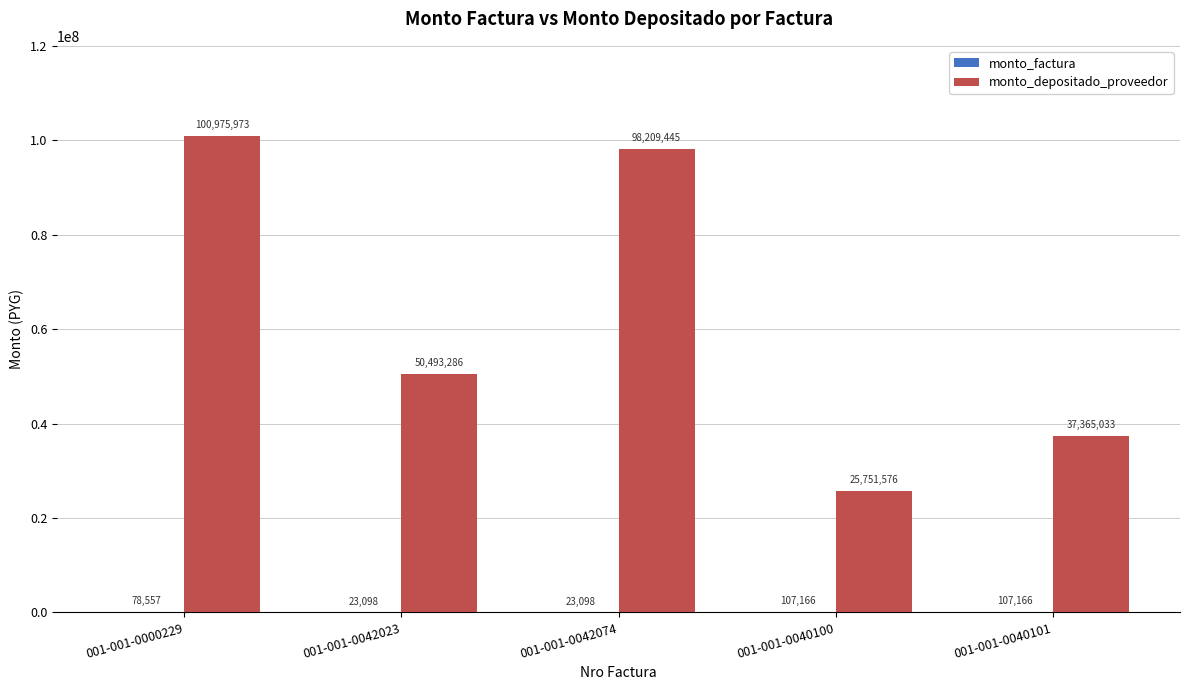

Which series has the largest total across all categories?

monto_depositado_proveedor